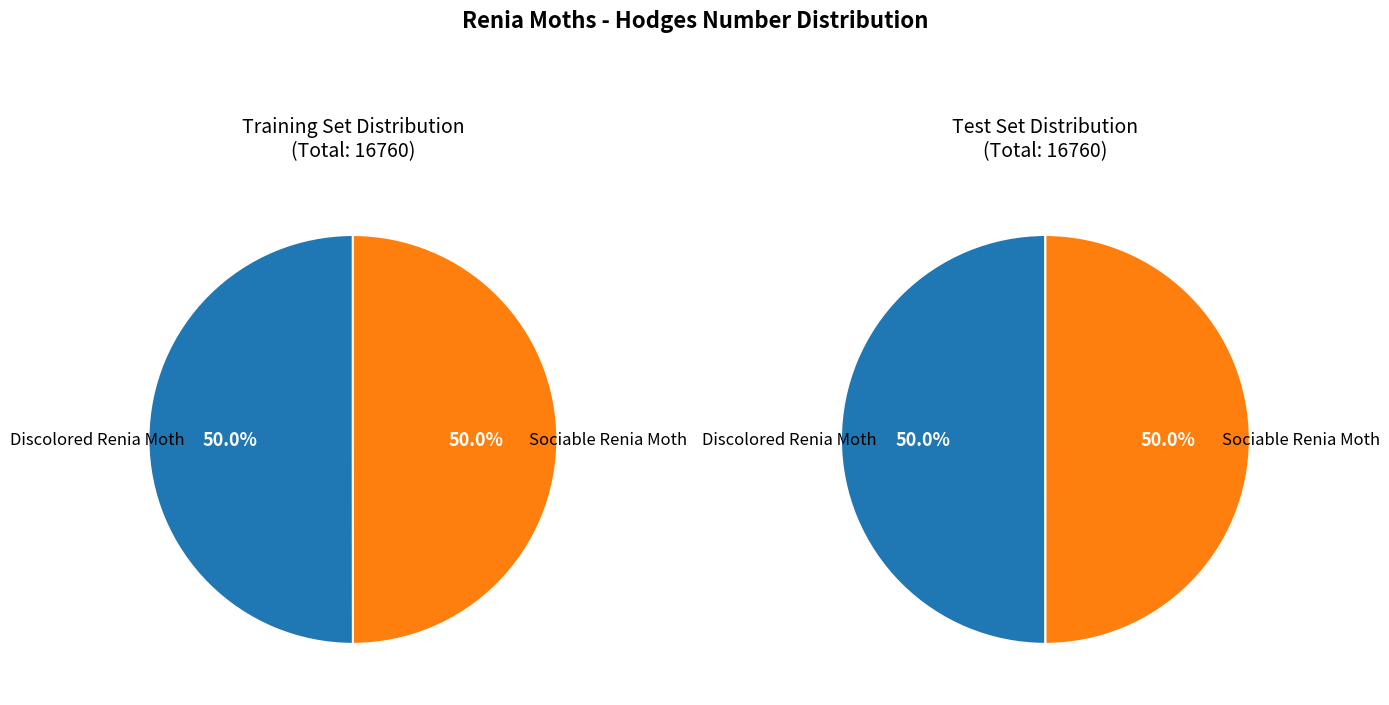

Is Sociable Renia Moth the majority of the pie?

No